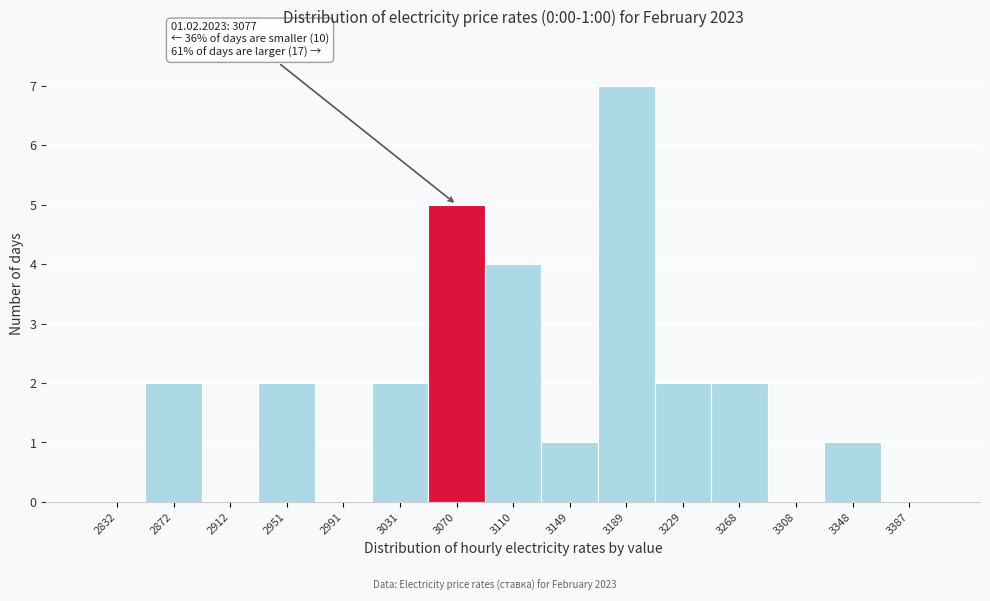

Over which range of the x-axis is the bar tallest?

3170 to 3210